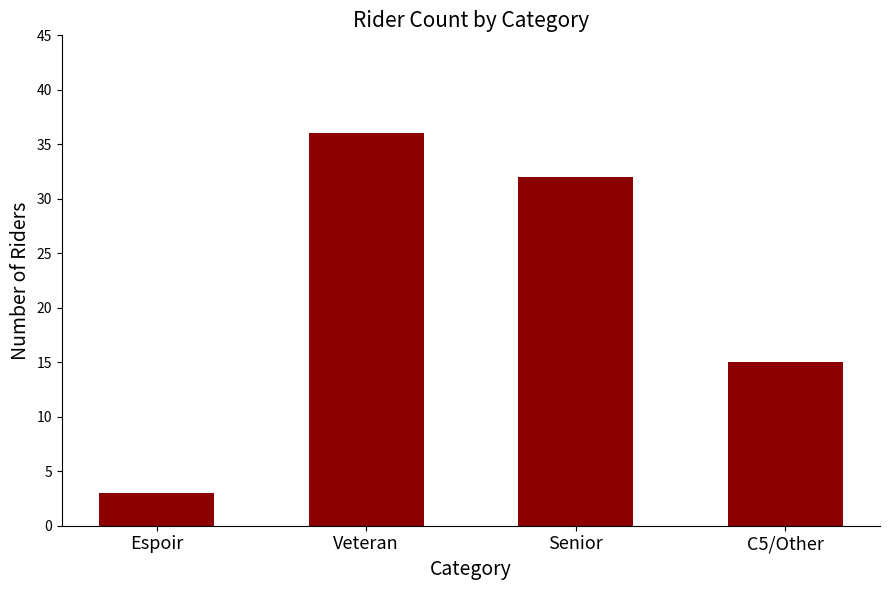

Reading right to left, transcribe all the data shown in this chart.

15	32	36	3